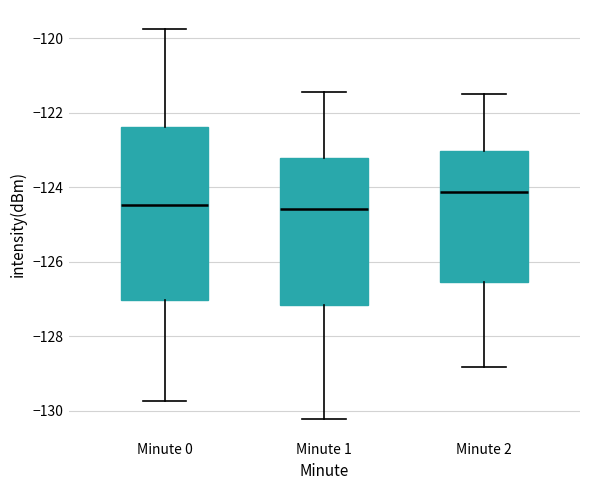

Reading left to right, transcribe this box plot: for each box, give where its median line is, the range the box spans, and where its two whiskers end, as read against the y-axis. The values are not printed on the chart, so give them approximately, as read against the axis.

Minute 0: median -124.4, box -127.0 to -122.4, whiskers -129.8 to -119.8
Minute 1: median -124.6, box -127.2 to -123.2, whiskers -130.2 to -121.4
Minute 2: median -124.2, box -126.6 to -123.0, whiskers -128.8 to -121.6